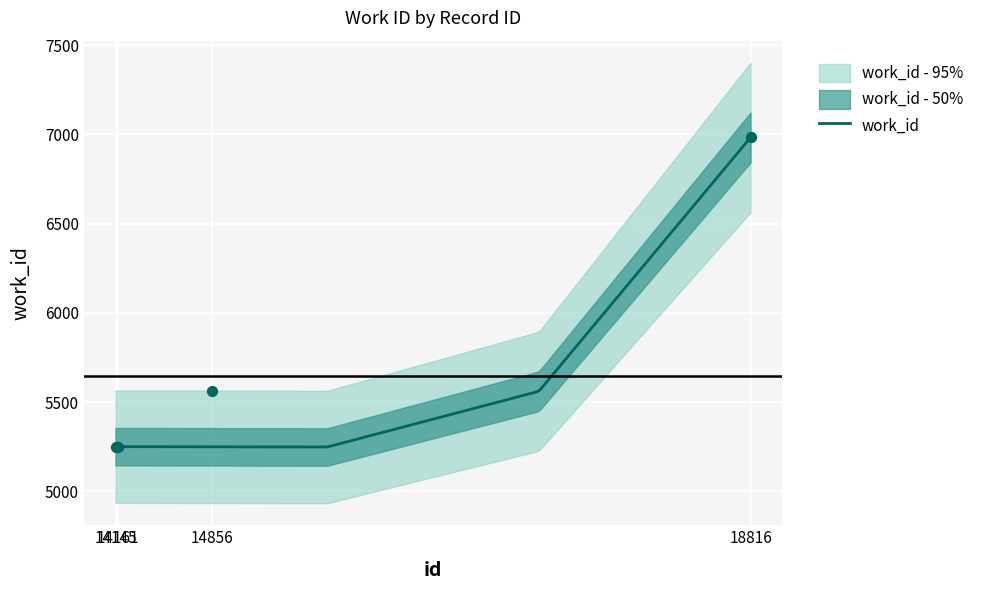

What is the change in value from 14145 to 14856?

+310